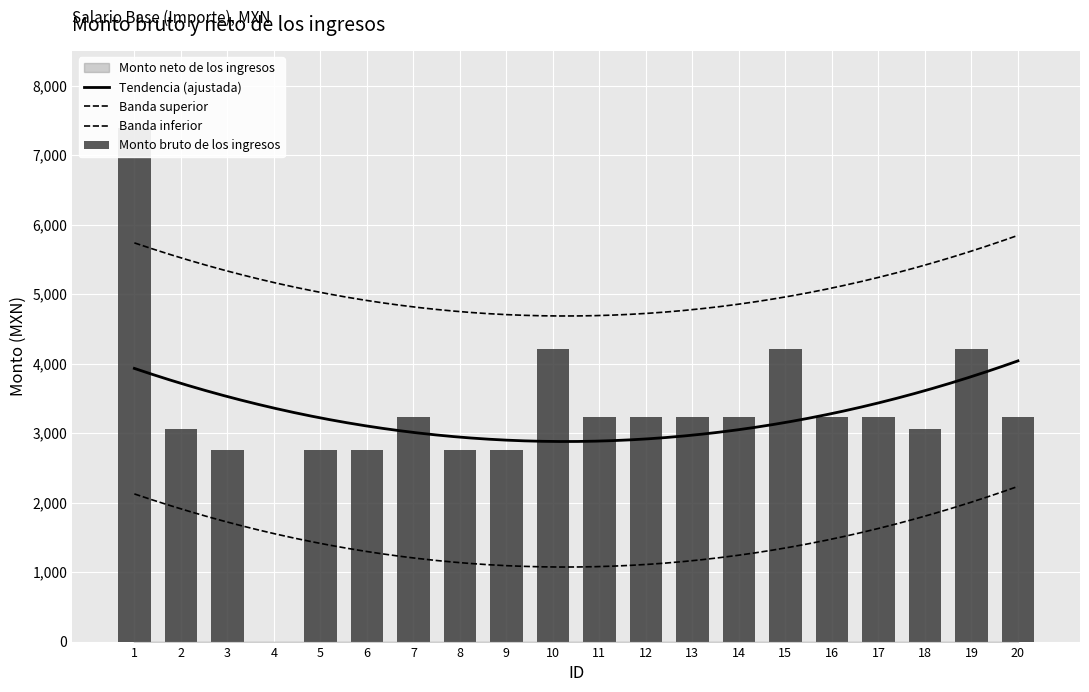

Approximately how many times larger is the value at 14 compared to 17?

1.0